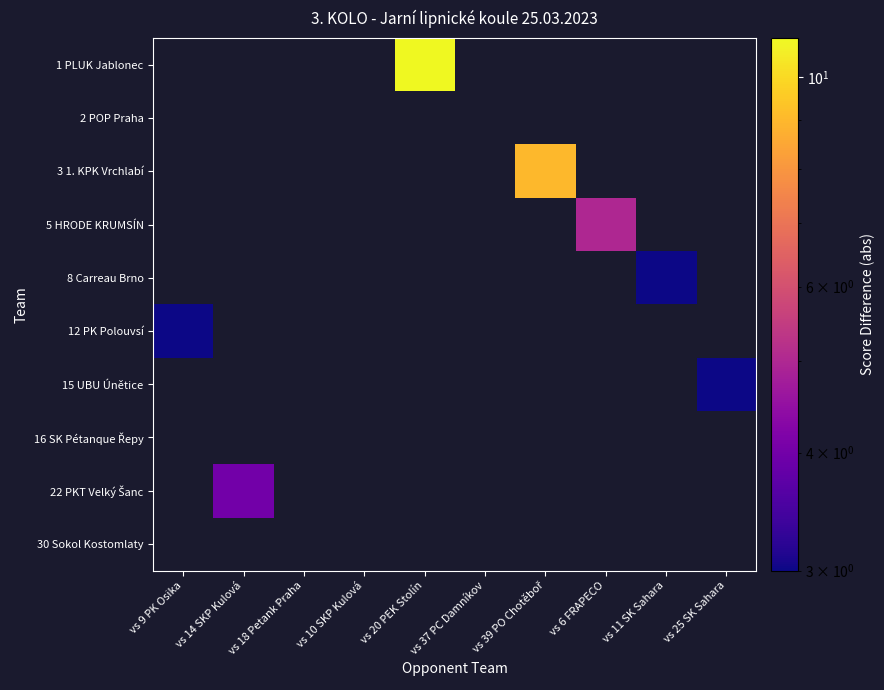

Count the number of categories in the chart.

10